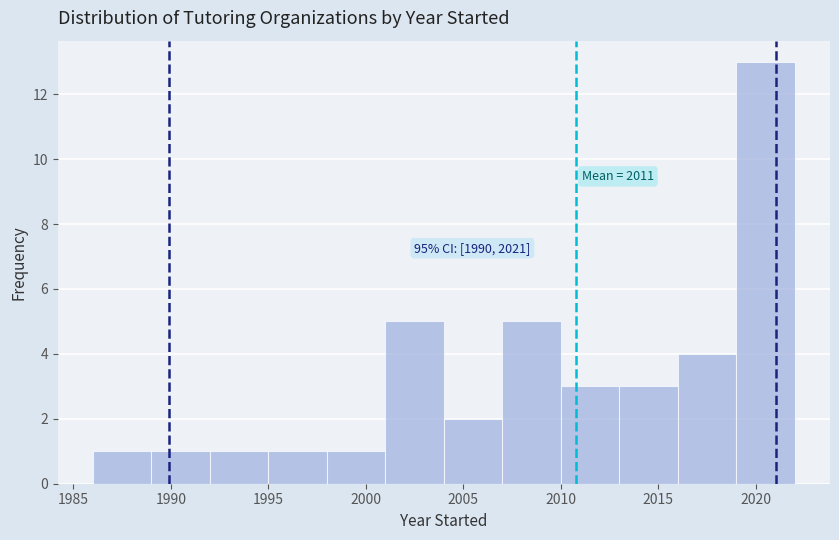

Over which range of the x-axis is the bar tallest?

2019 to 2022